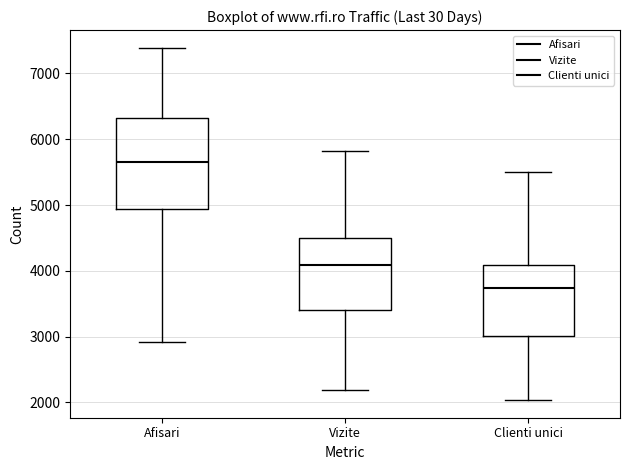

Where is the upper edge of the box for Vizite on the y-axis? The values are not printed on the chart, so give them approximately, as read against the axis.

4500